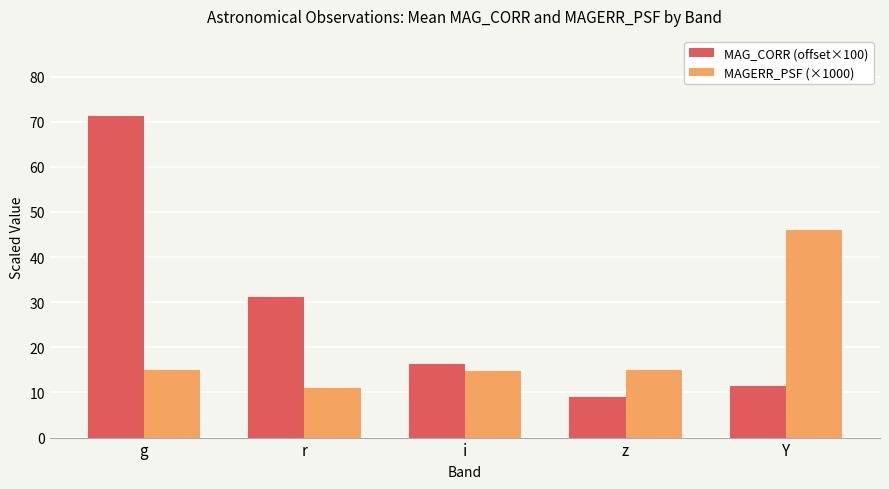

What is the maximum value shown in the chart?

71.2